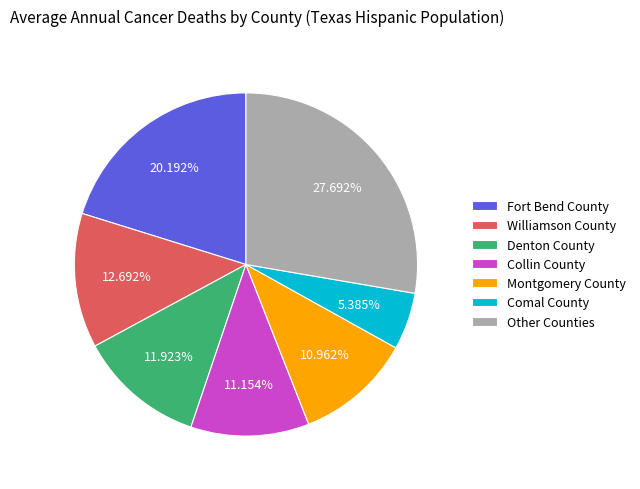

Is there a majority slice in this chart?

No